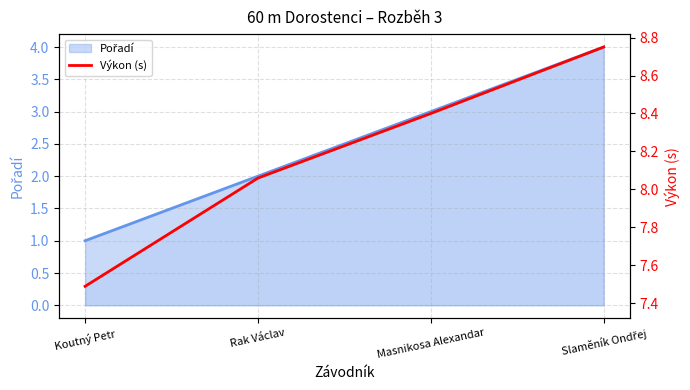

True or false: Výkon and Pořadí line intersect in this chart.

False